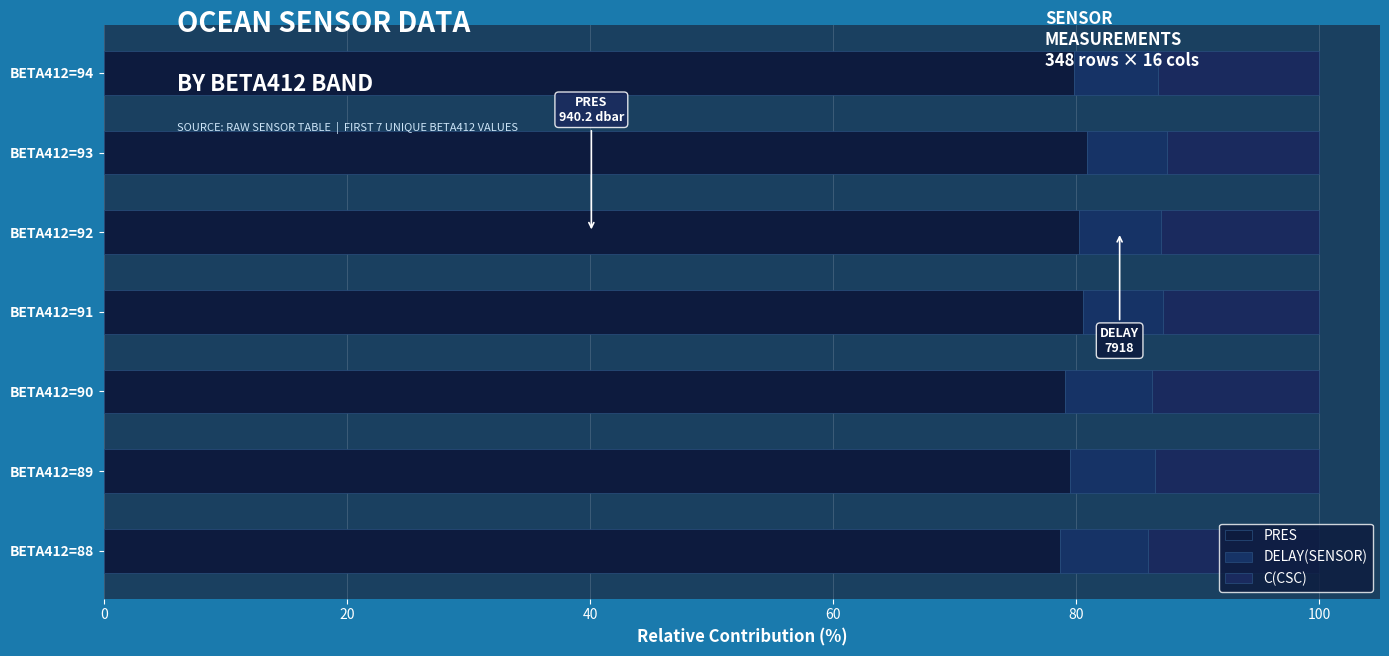

How many categories are shown in the chart?

7